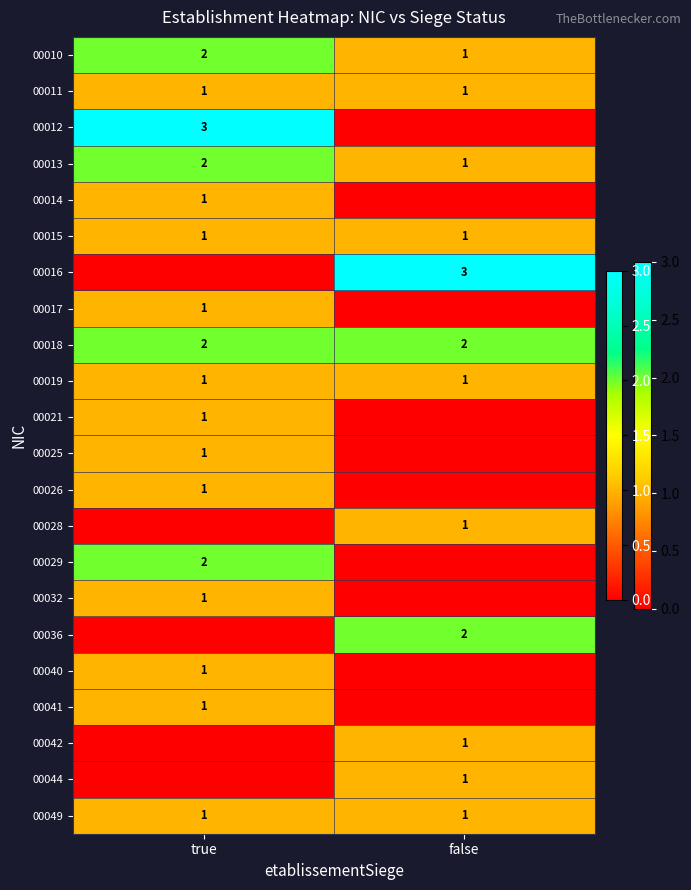

Is it true that 00015 equals 1 at false?

True